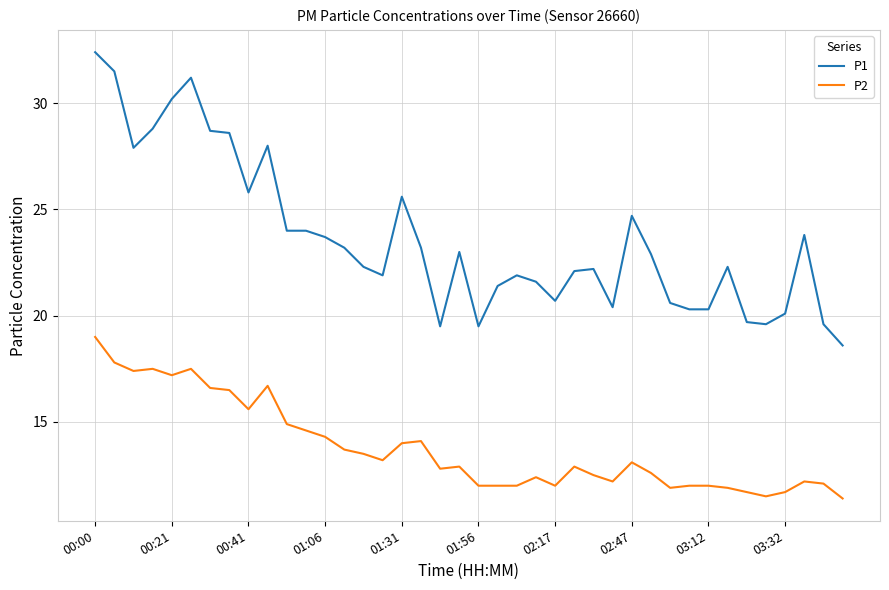

Which series has the widest spread of values?

P1